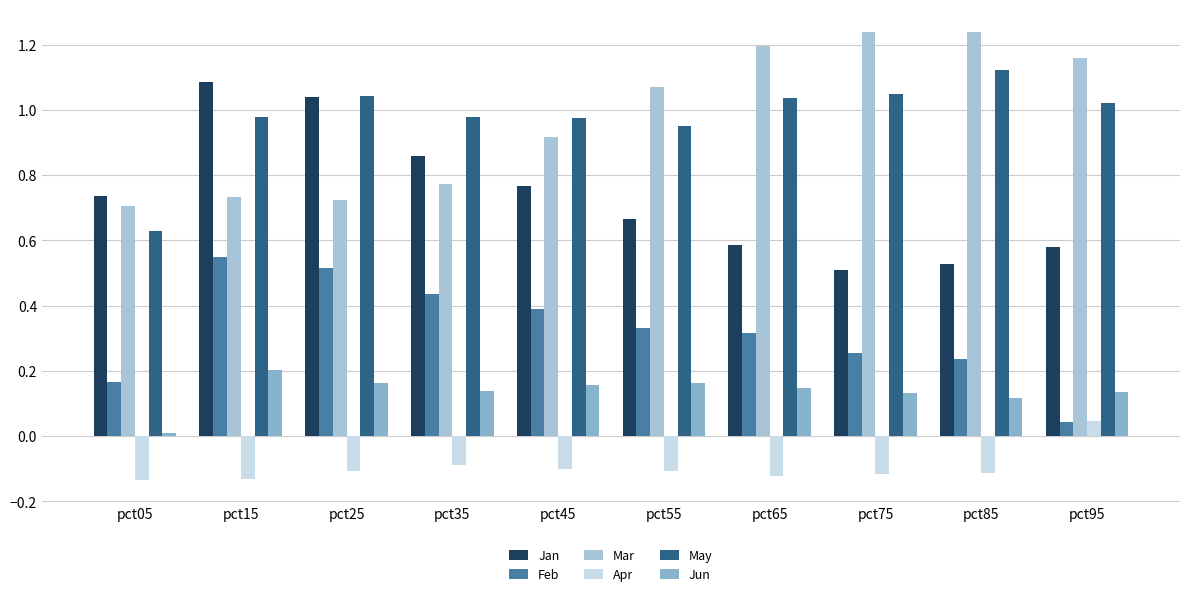

At which category is the sum across all series the highest?

pct15